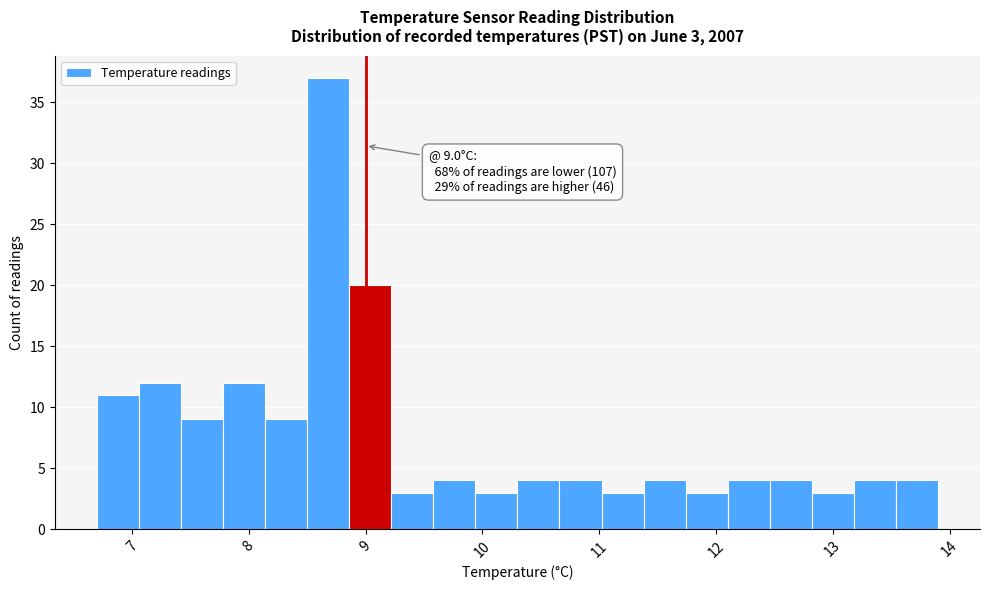

Around what value on the x-axis is the tallest bar? Give the approximate position of its centre, as read against the axis.

8.7